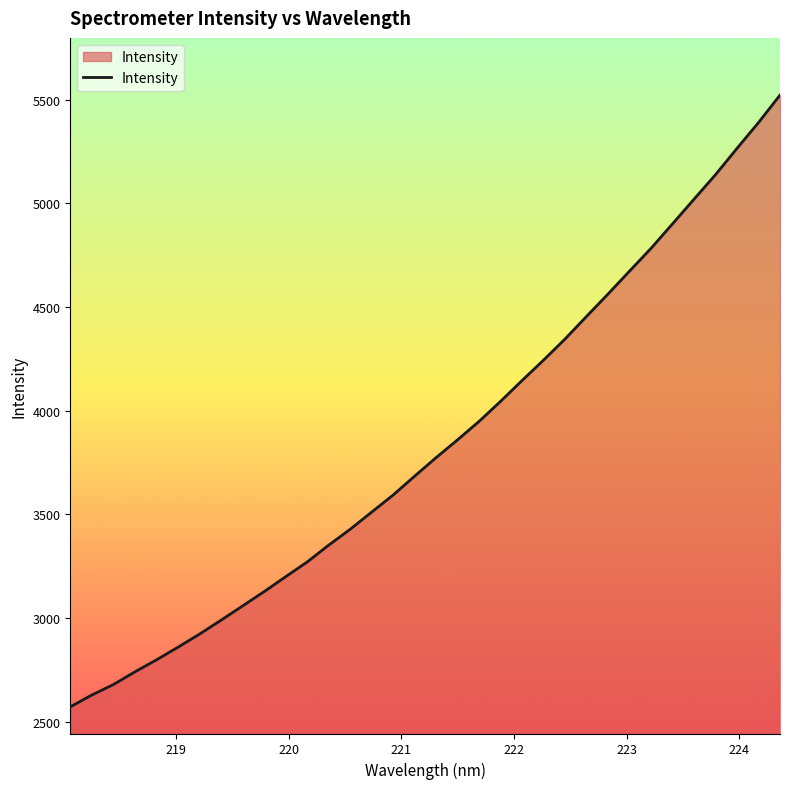

What is the difference between the maximum and minimum values?

2951.3